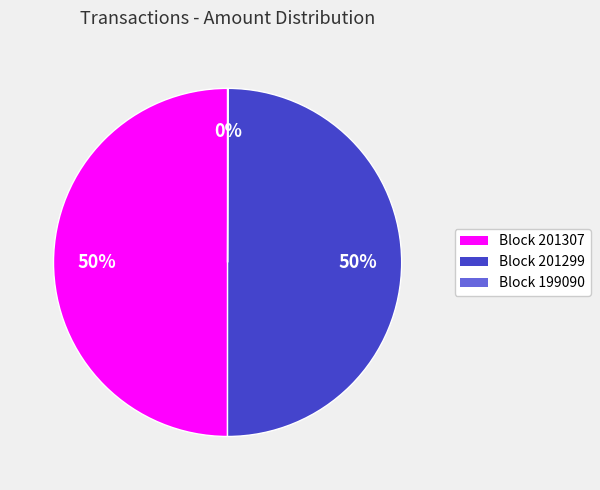

To the nearest percent, what is the difference between the largest and smallest slice percentages?

50%